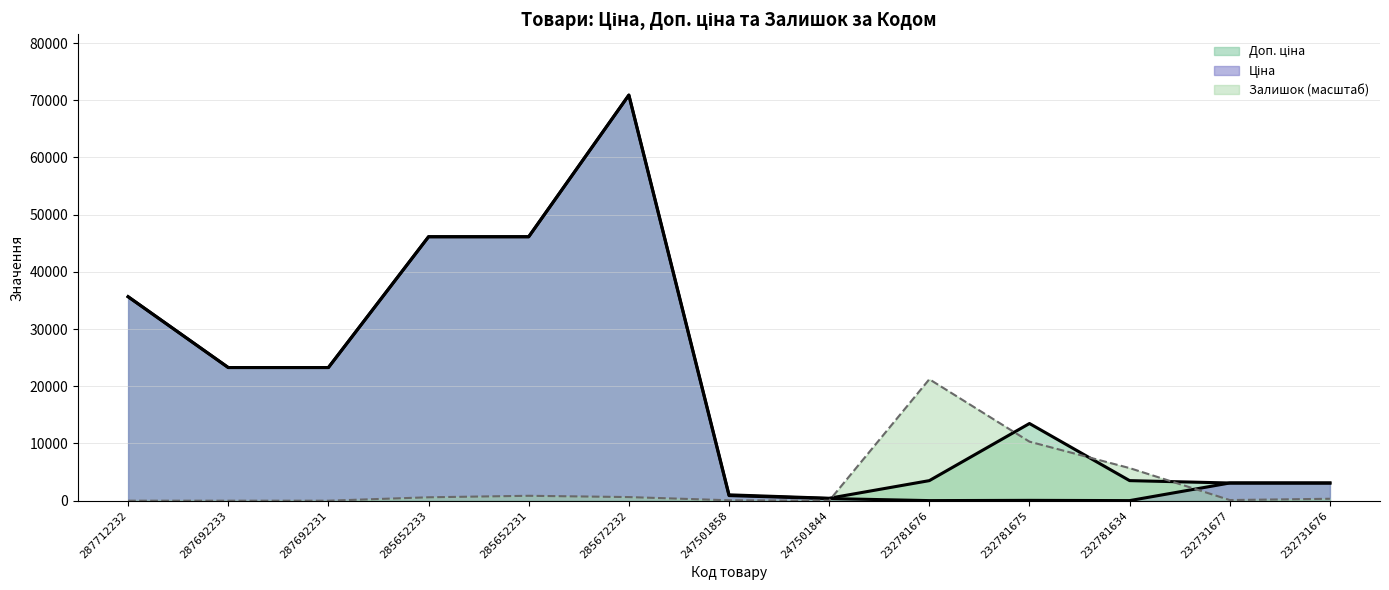

What is the difference between the maximum and minimum values in the Залишок series?

21234.5